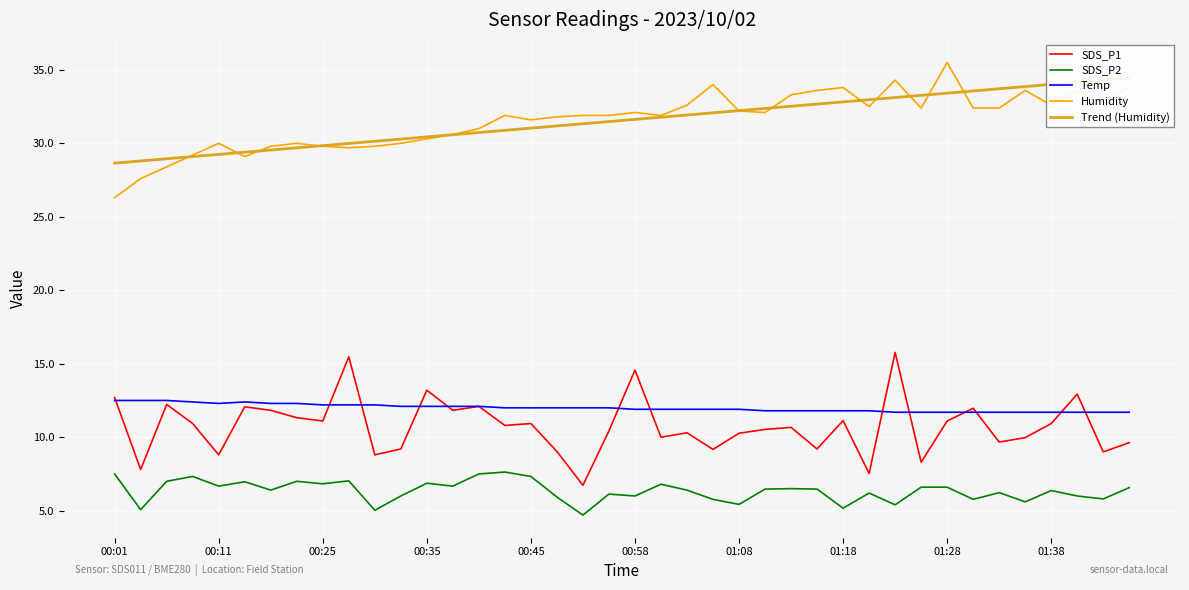

What are all the series names shown in the legend?

SDS_P1, SDS_P2, Temp, Humidity, Trend (Humidity)